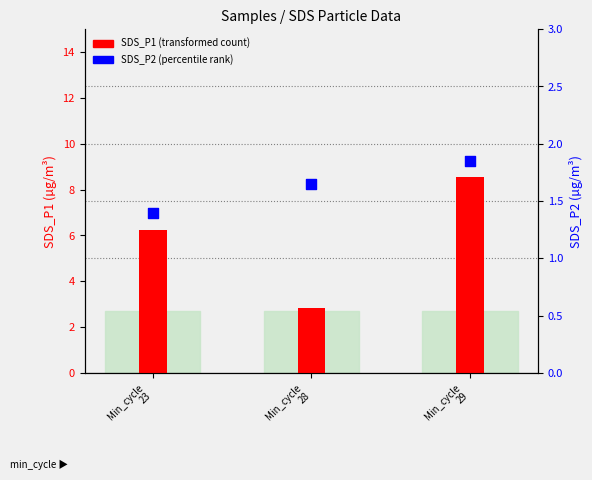

Which series has the largest total across all categories?

SDS_P1 (transformed count)